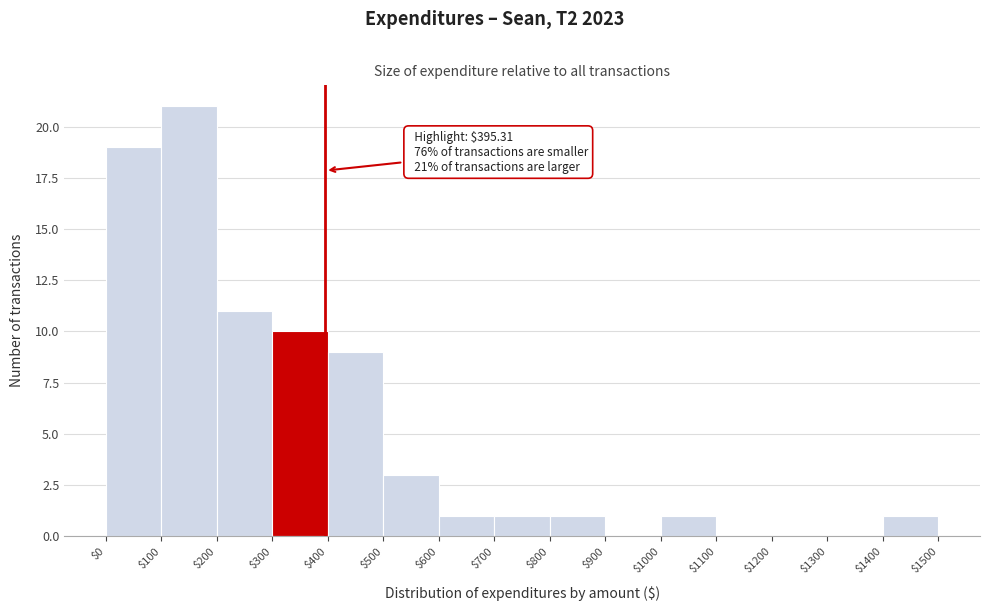

Over which range of the x-axis is the bar tallest?

$100 to $200